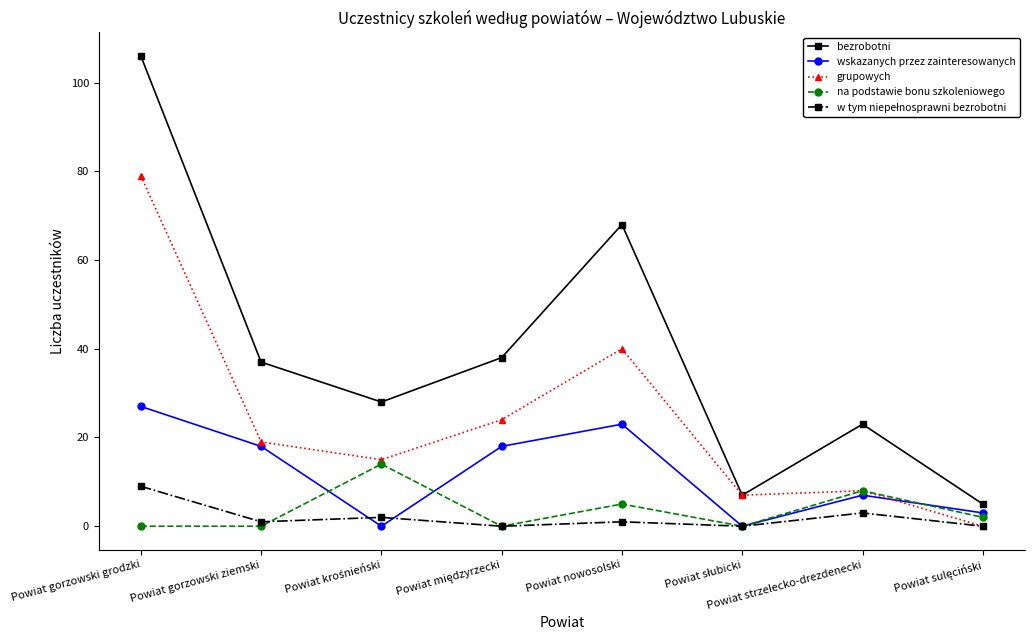

Is it true that bezrobotni equals 31 at Powiat strzelecko-drezdenecki?

False